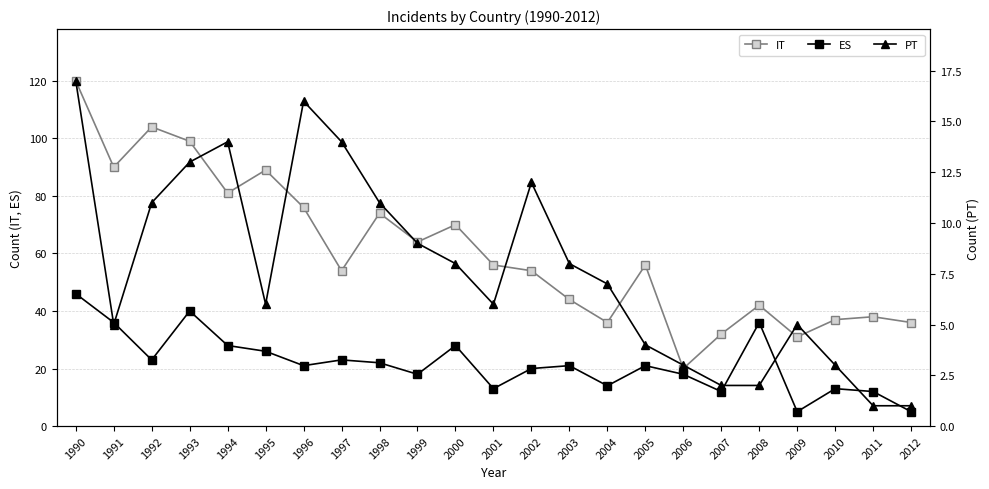

At how many categories does at least one series exceed 10?

23